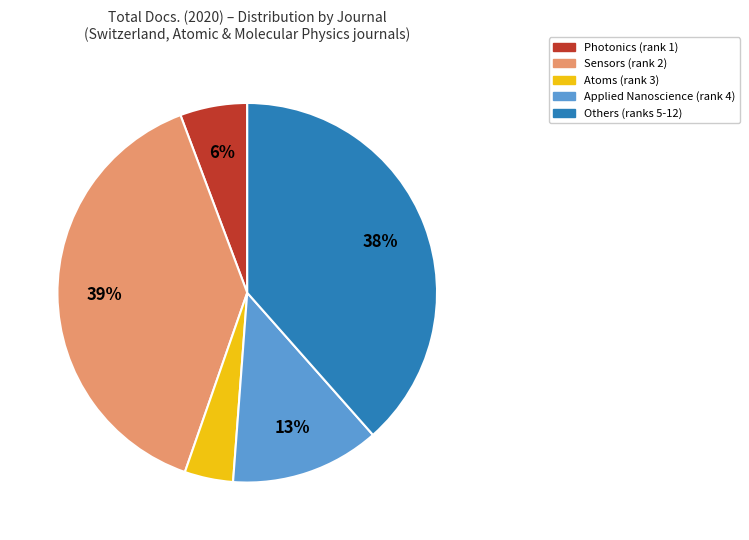

Does any single category account for the majority?

No